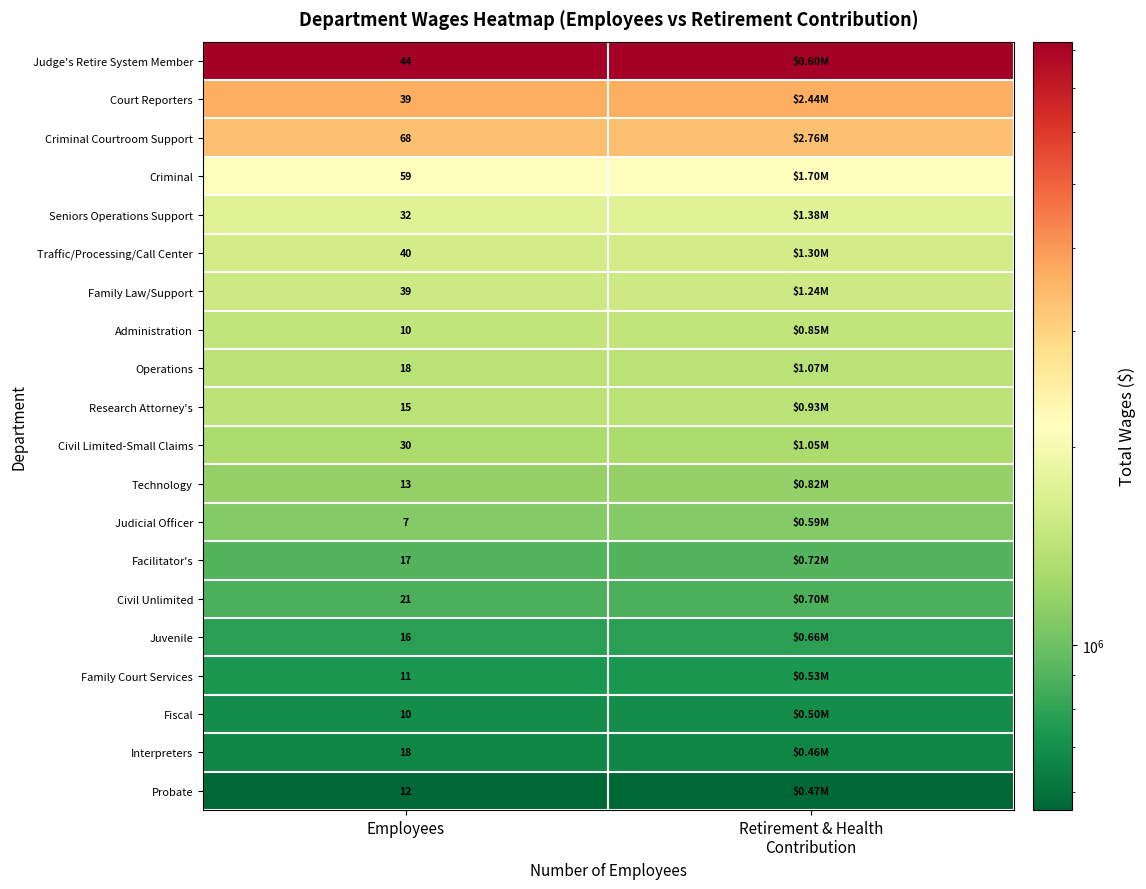

Is the value of Seniors Operations Support at Employees greater than the value of Administration at Employees?

Yes